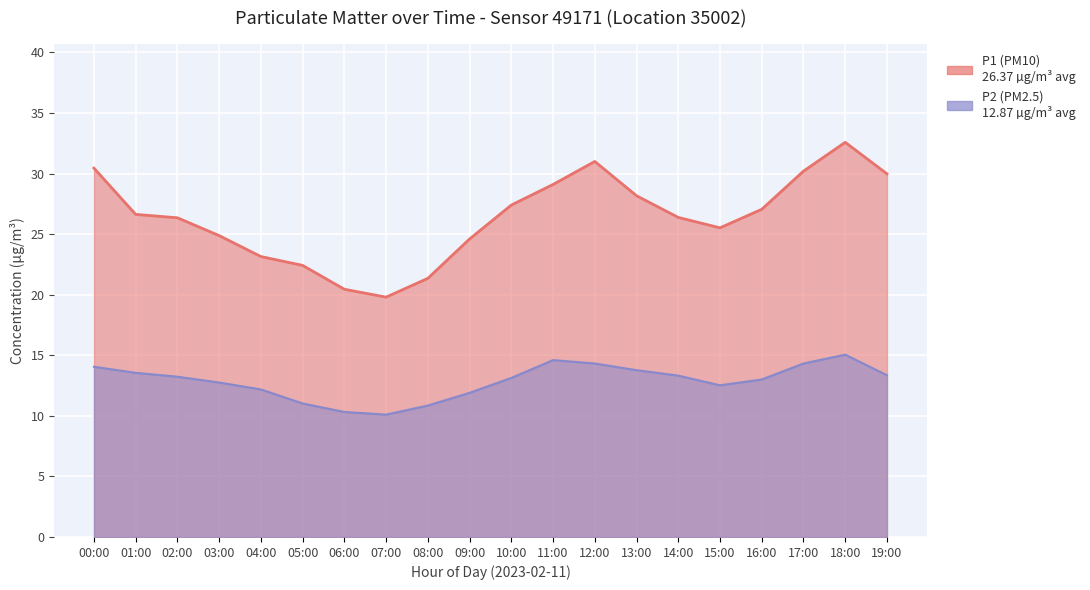

What is the sum of the P1 (PM10) values at 03:00 and 14:00?

51.3